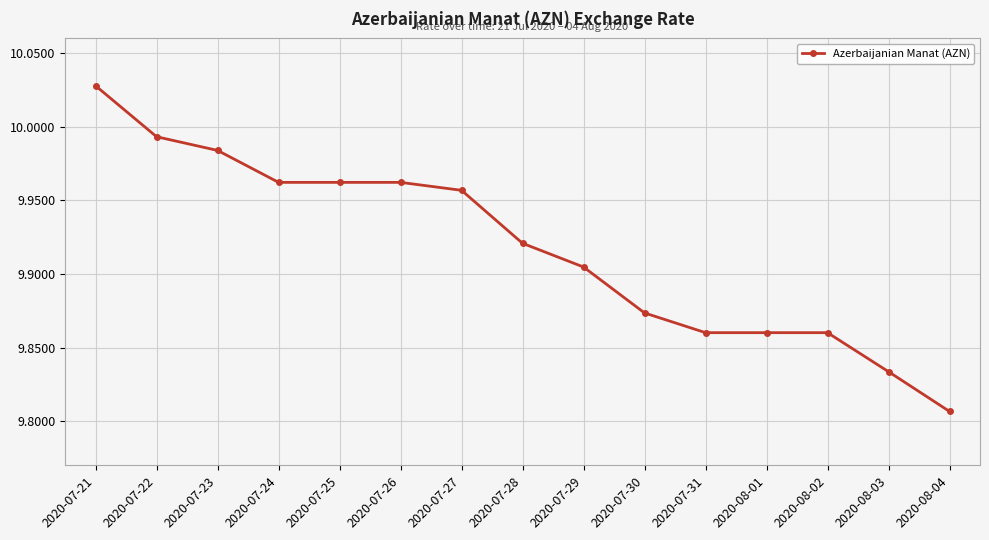

What is the sum of all values?

148.8